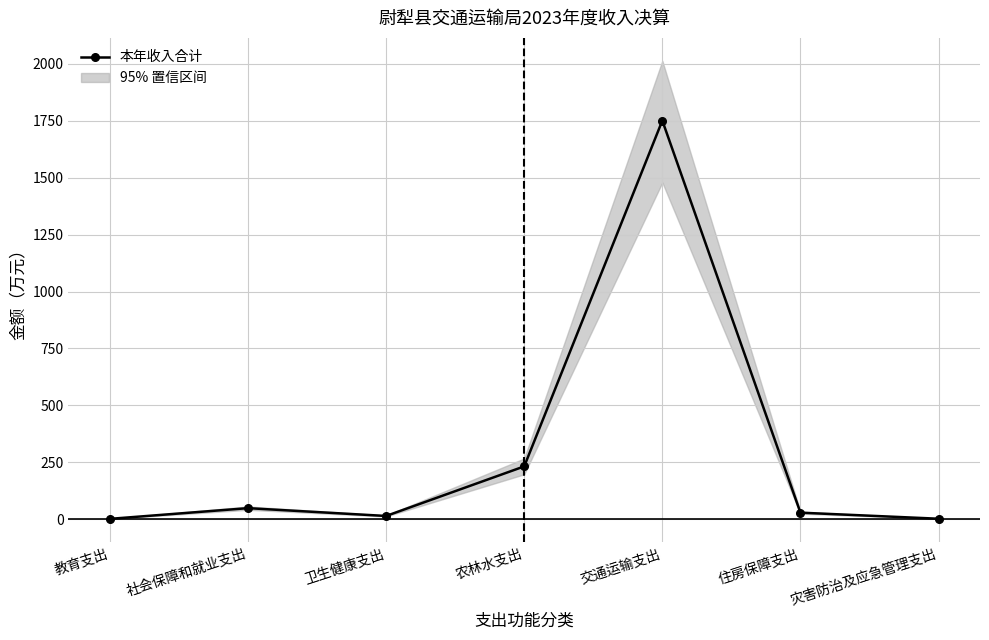

At which label does the data first exceed 28?

社会保障和就业支出